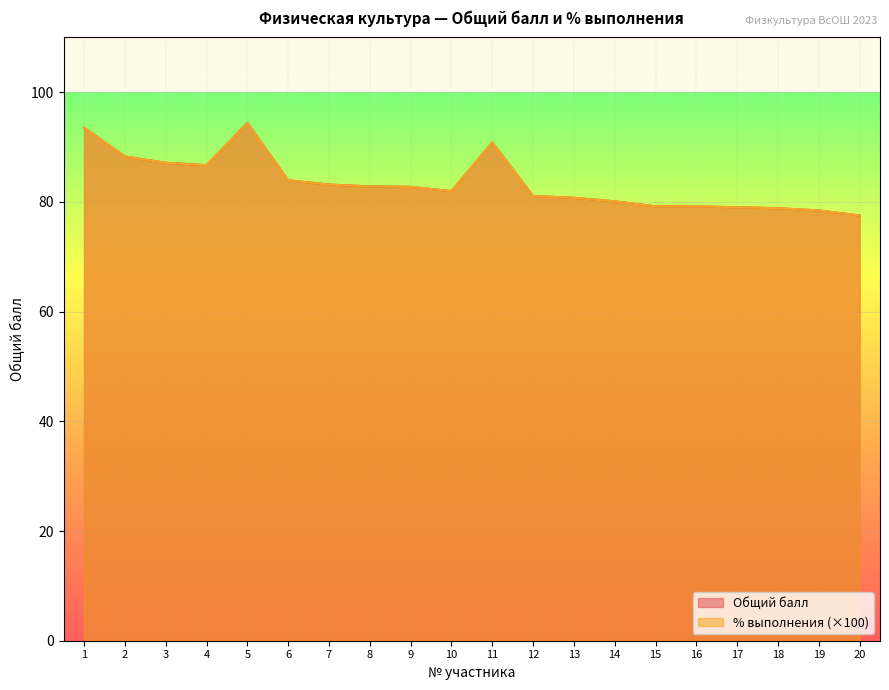

Reading right to left, list all the values displayed in this chart.

Общий балл: 77.5	78.5	78.9	79.0	79.2	79.2	80.1	80.8	81.1	90.9	82.0	82.8	82.8	83.2	84.0	94.4	86.7	87.1	88.3	93.5
% выполнения: 77.5	78.5	78.9	79.0	79.2	79.2	80.1	80.8	81.1	90.9	82.0	82.8	82.8	83.2	84.0	94.4	86.7	87.1	88.3	93.5